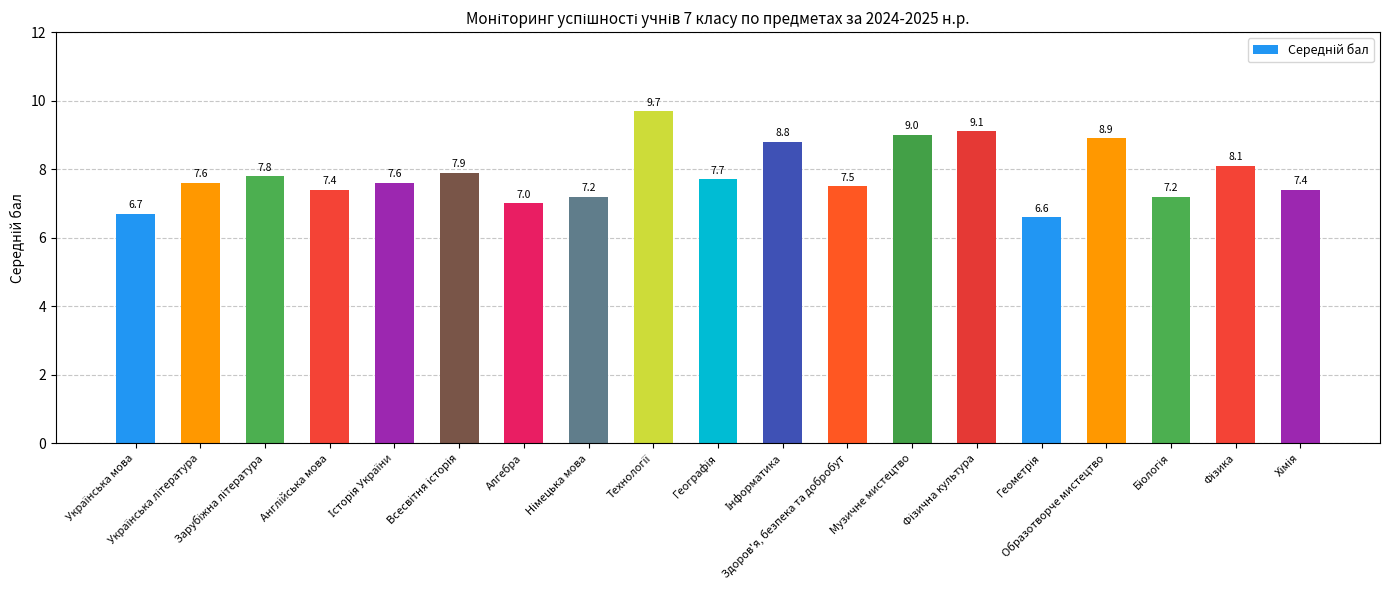

What is the value of the 10th bar from the left?

7.7